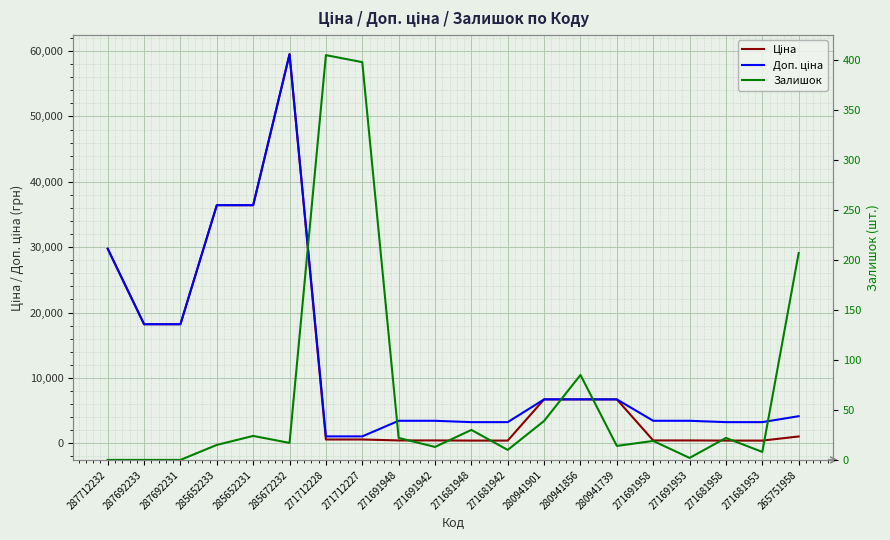

Reading left to right, transcribe all the data shown in this chart.

Ціна: 29761.5	18212.0	18212.0	36424.0	36424.0	59523.0	571.6	571.6	429.3	429.3	403.6	403.6	6710.2	6710.2	6710.2	429.3	429.3	403.6	403.6	1034.1
Доп. ціна: 29761.5	18212.0	18212.0	36424.0	36424.0	59523.0	1048.0	1048.0	3434.6	3434.6	3228.8	3228.8	6710.2	6710.2	6710.2	3434.6	3434.6	3228.8	3228.8	4136.6
Залишок: 0.0	0.0	0.0	15.0	24.0	17.0	405.0	398.0	22.0	13.0	30.0	10.0	39.0	85.0	14.0	19.0	2.0	22.0	8.0	207.0